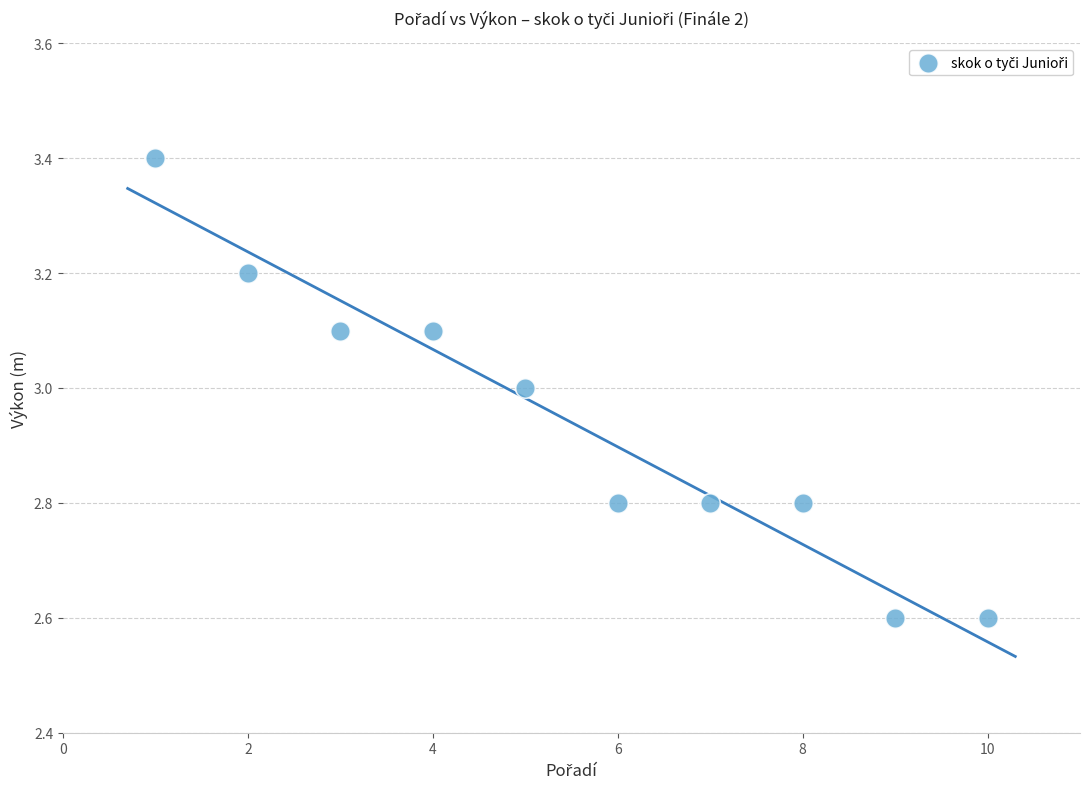

What is the average Y value?

2.9